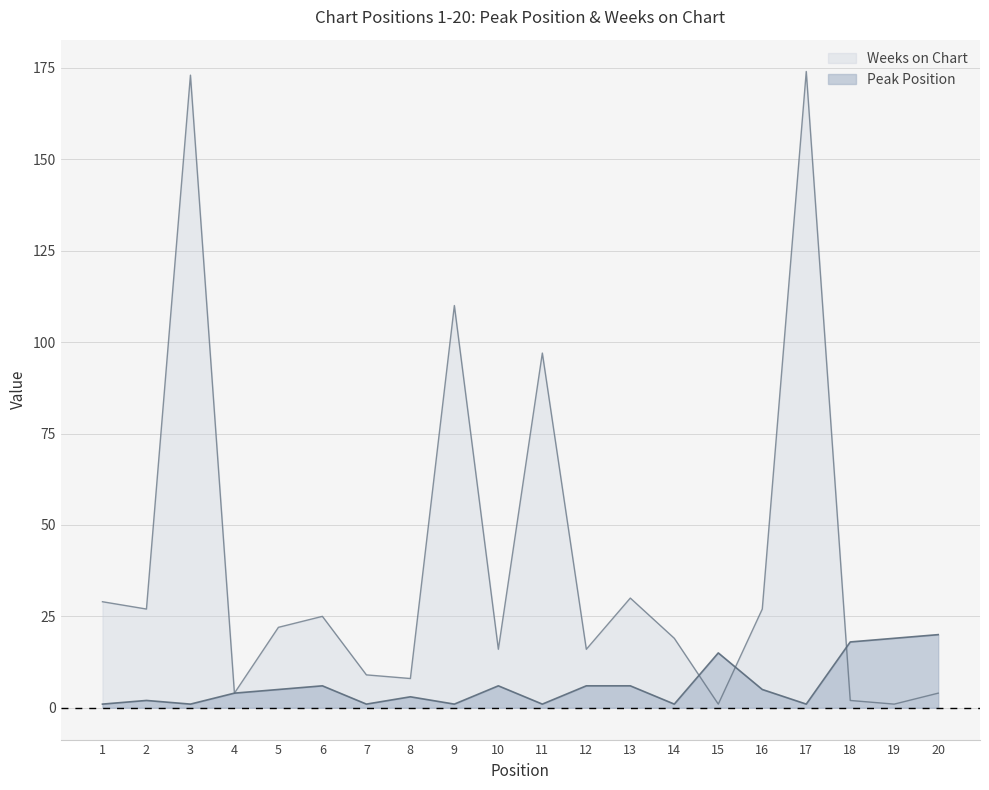

What is the difference between the maximum and minimum values in the Weeks on Chart series?

173